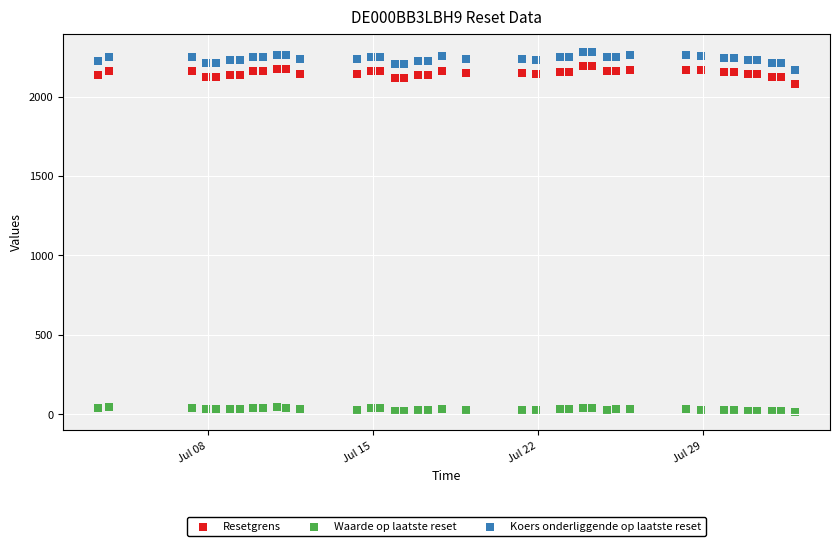

Which series has the widest spread of Y values?

Koers onderliggende op laatste reset